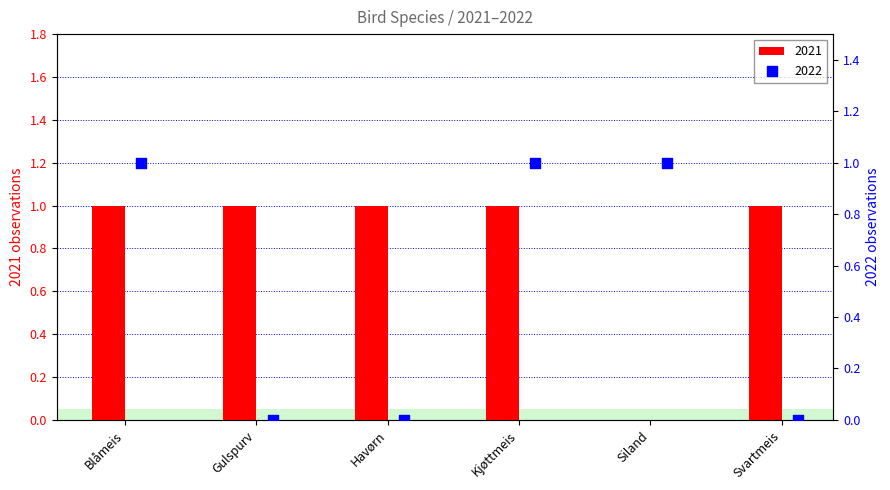

At how many categories does at least one series exceed 0?

6